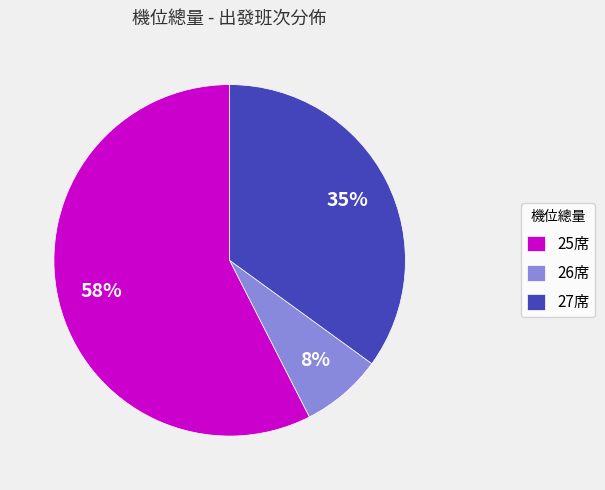

How many segments does this pie chart have?

3